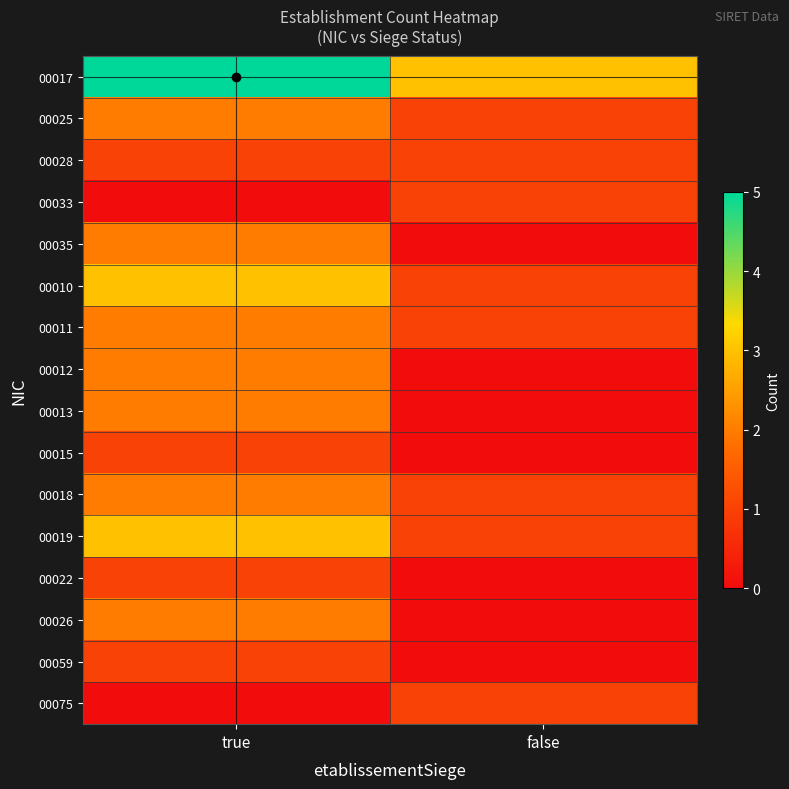

What is the difference between the highest and lowest values at false?

3